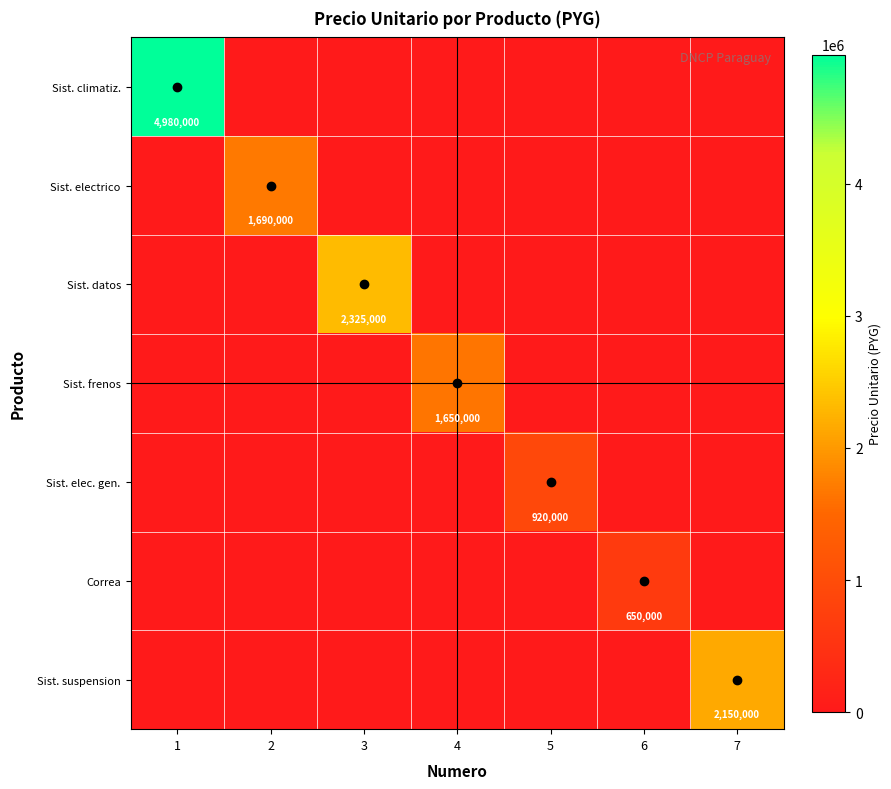

At how many categories does at least one series exceed 1525963?

5